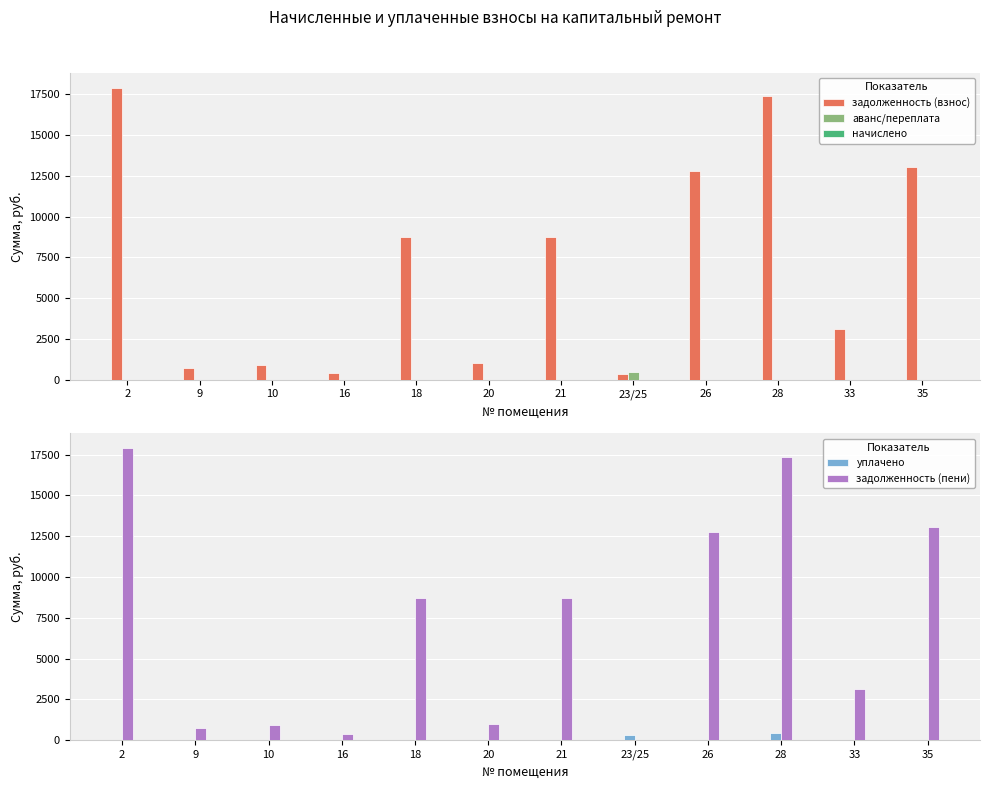

What is the total value across all series at 33?

6233.4